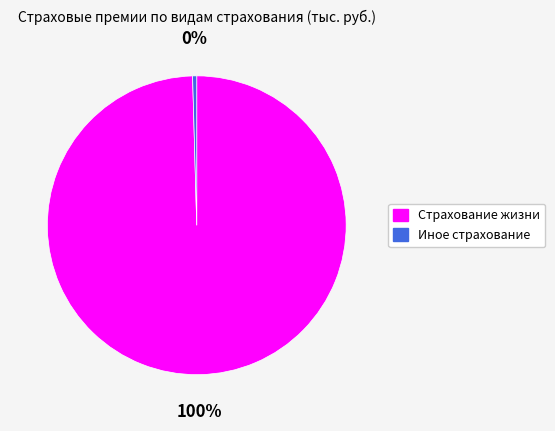

To the nearest percent, what is the average slice percentage?

50%